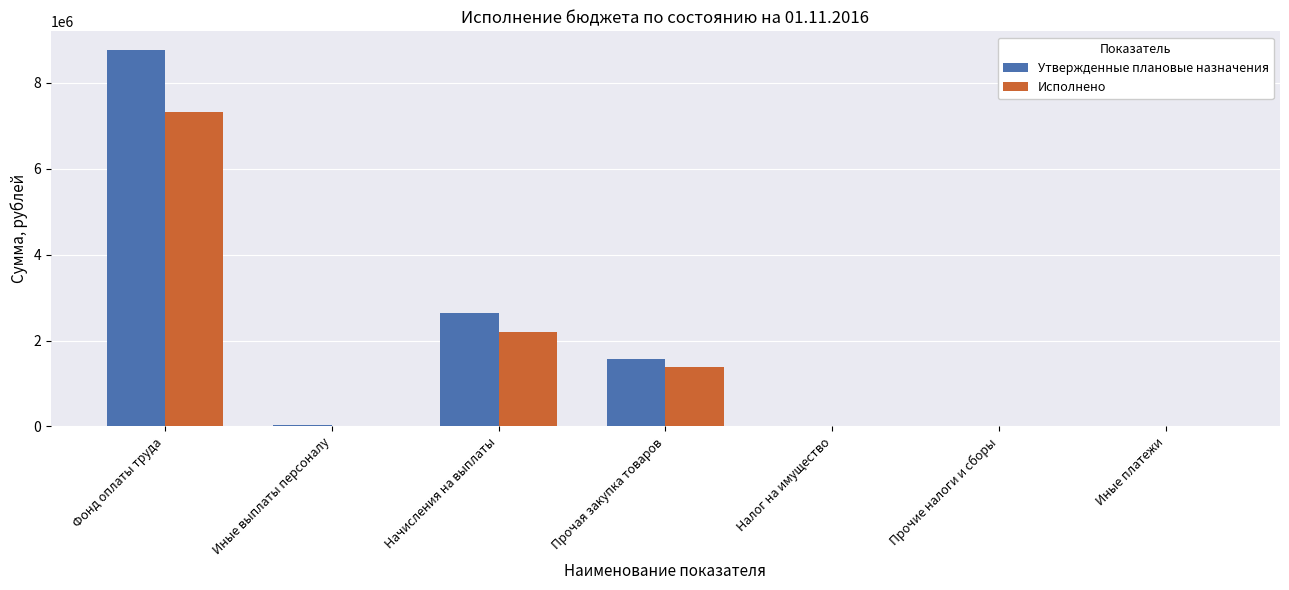

At which category is the sum across all series the highest?

Фонд оплаты труда